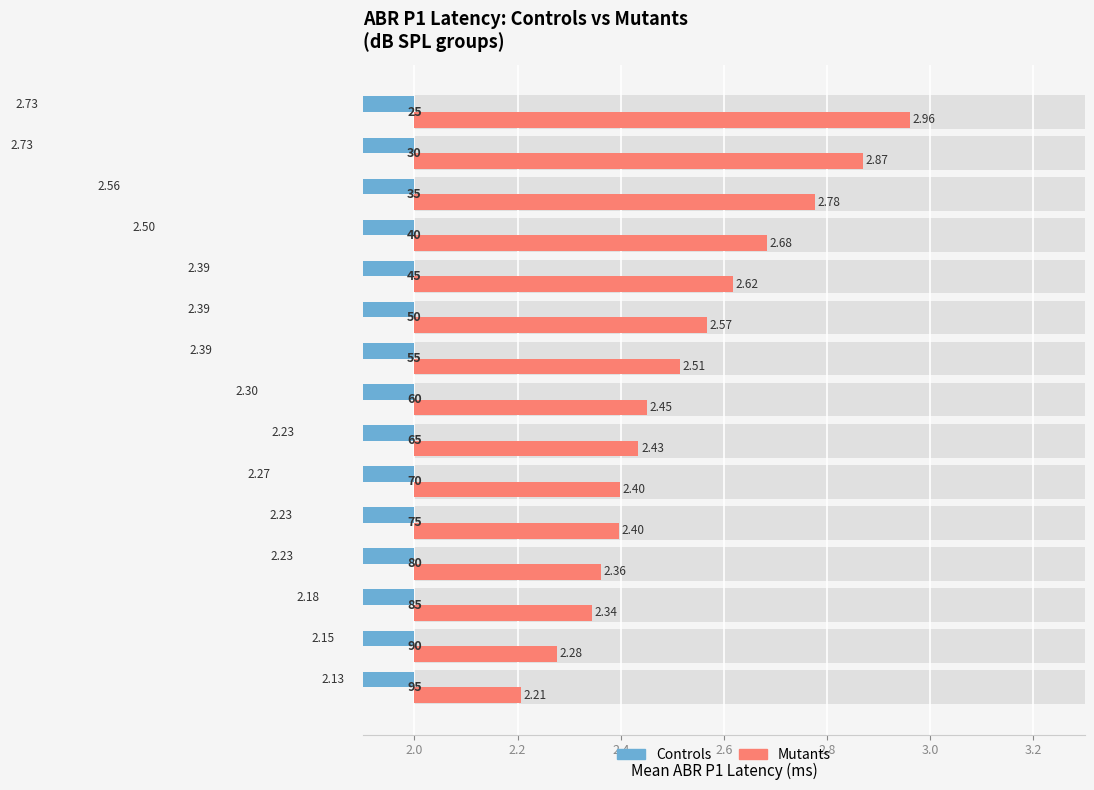

The value of Mutants at 30 is 1.5. True or false?

False